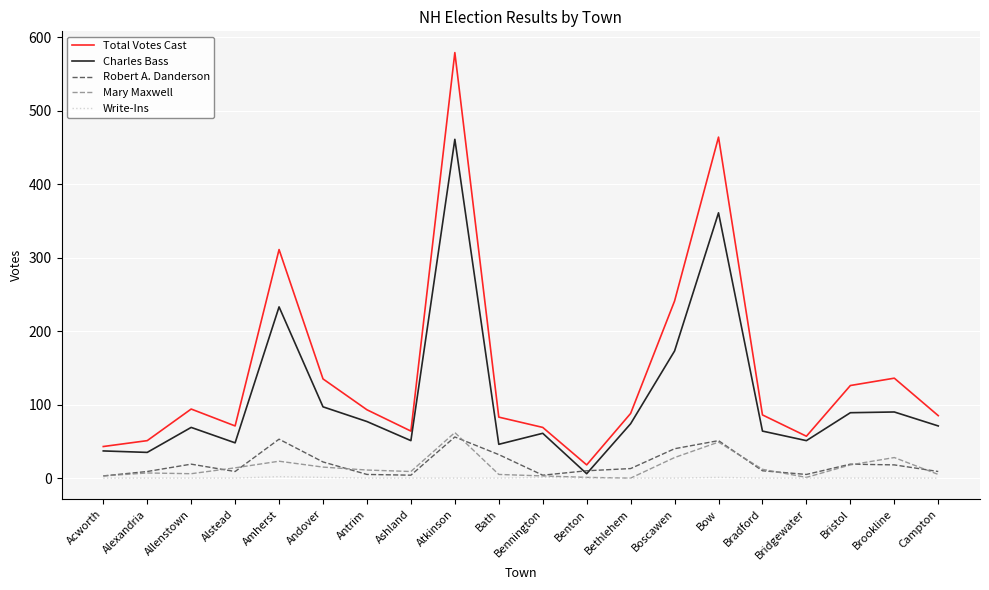

List the series in order of their peak value, highest first.

Total Votes Cast, Charles Bass, Mary Maxwell, Robert A. Danderson, Write-Ins